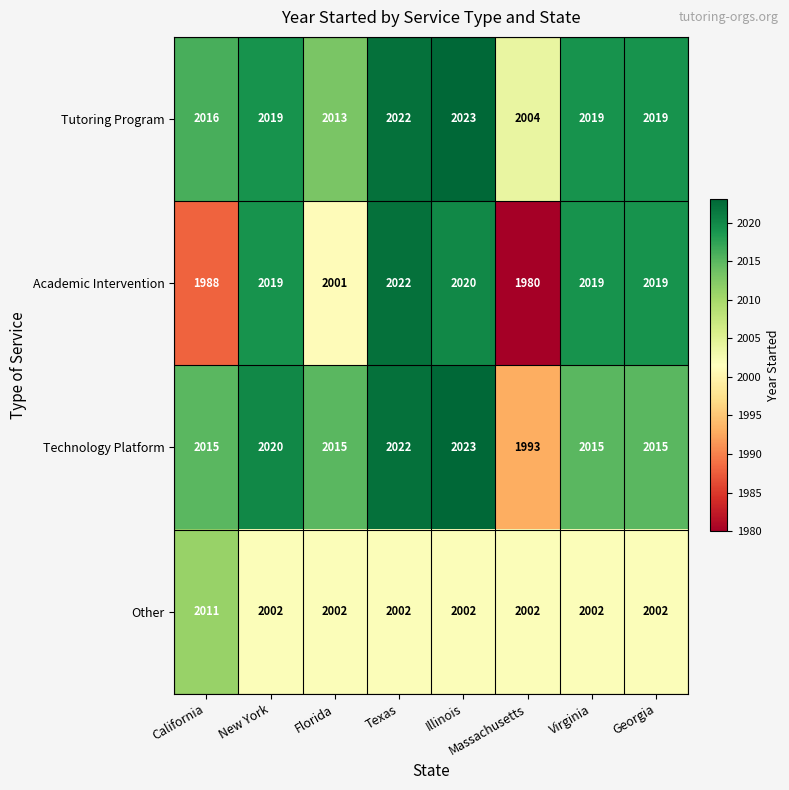

At Florida, list the series in order from largest to smallest.

Technology Platform, Tutoring Program, Other, Academic Intervention